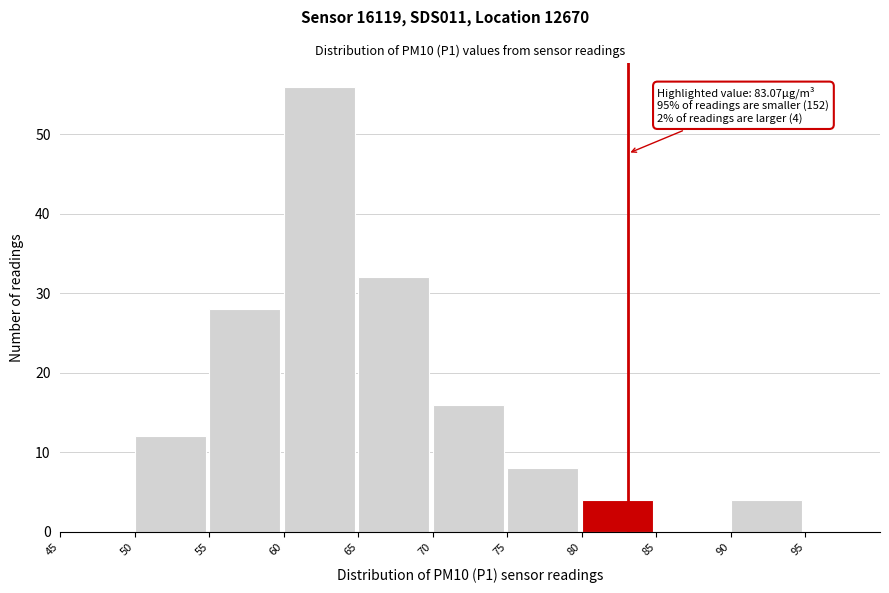

Over which range of the x-axis is the bar tallest?

60 to 65